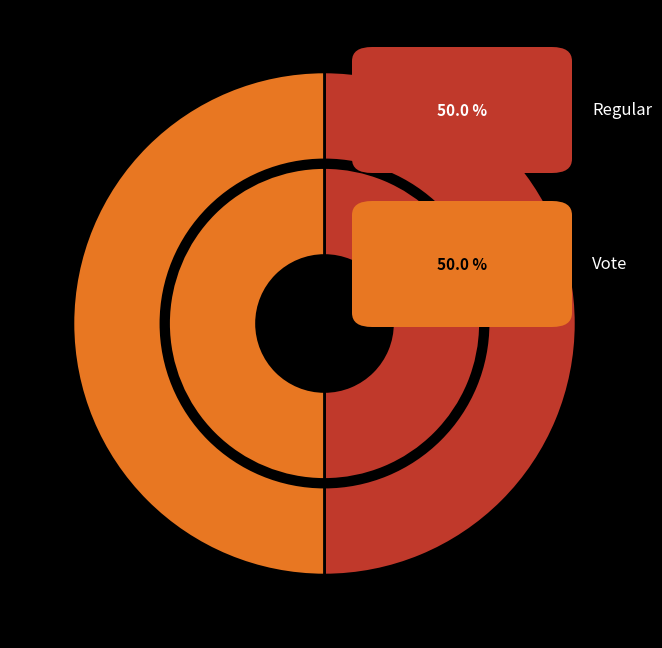

Count the number of slices in the pie.

2